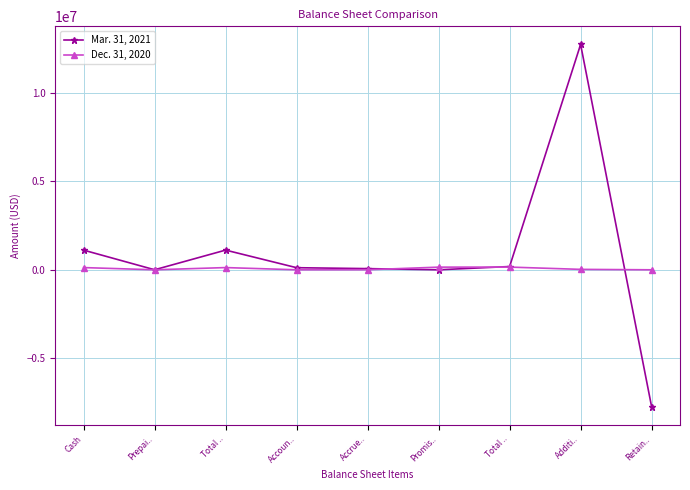

Which has a higher value, Prepai.. or Accrue..?

Accrue..